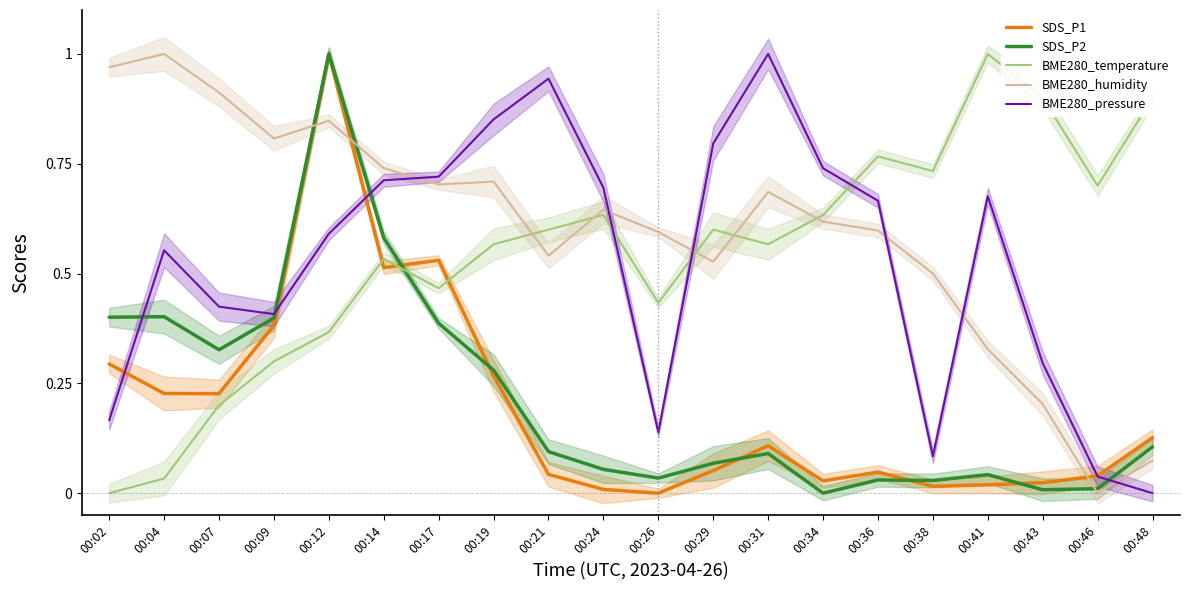

What is the total value across all series at 00:17?

2.8